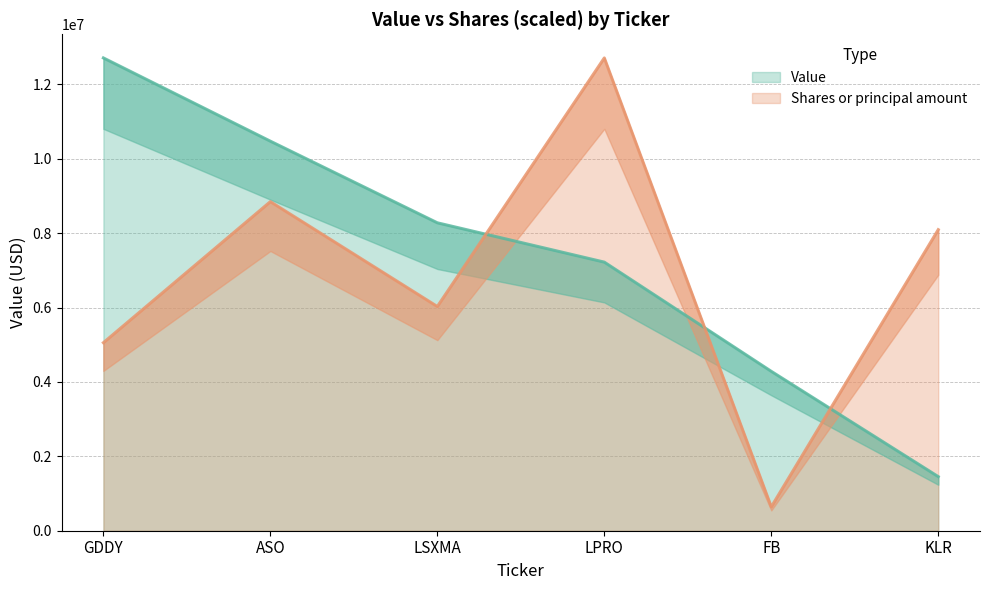

What is the maximum value for Shares or principal amount?

12709000.0